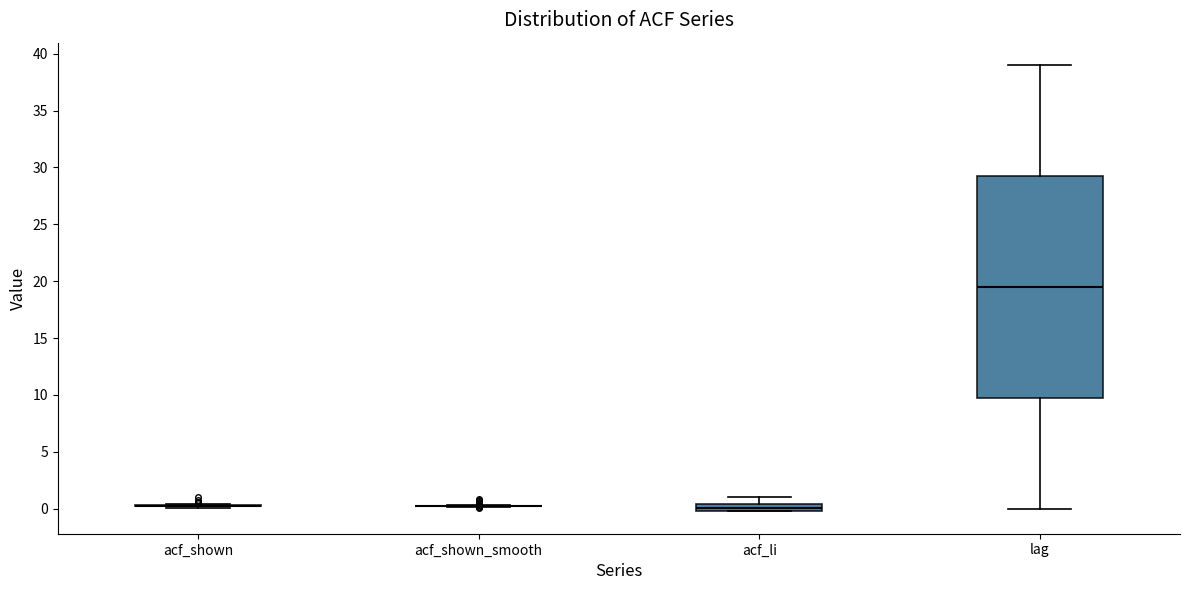

Comparing the boxes themselves (not the whiskers), which one is the tallest?

lag